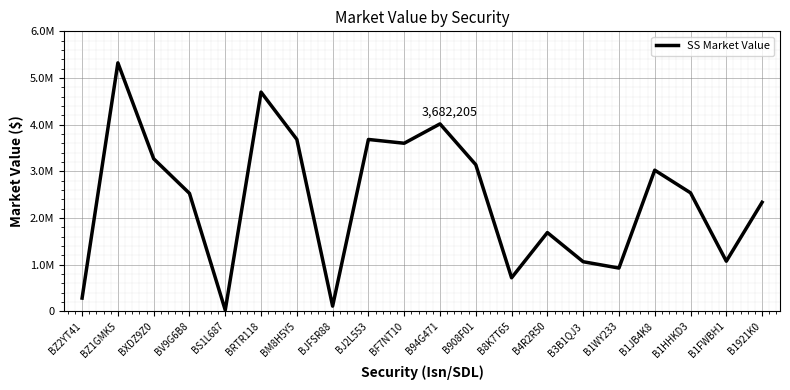

Does the chart display data point markers on the line(s)?

No